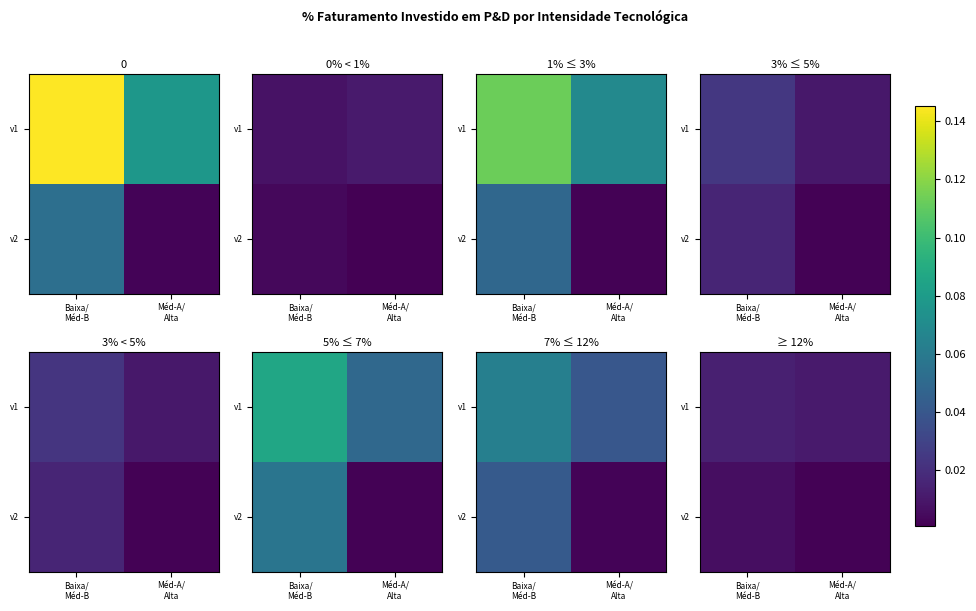

At how many categories does at least one series exceed 0?

2